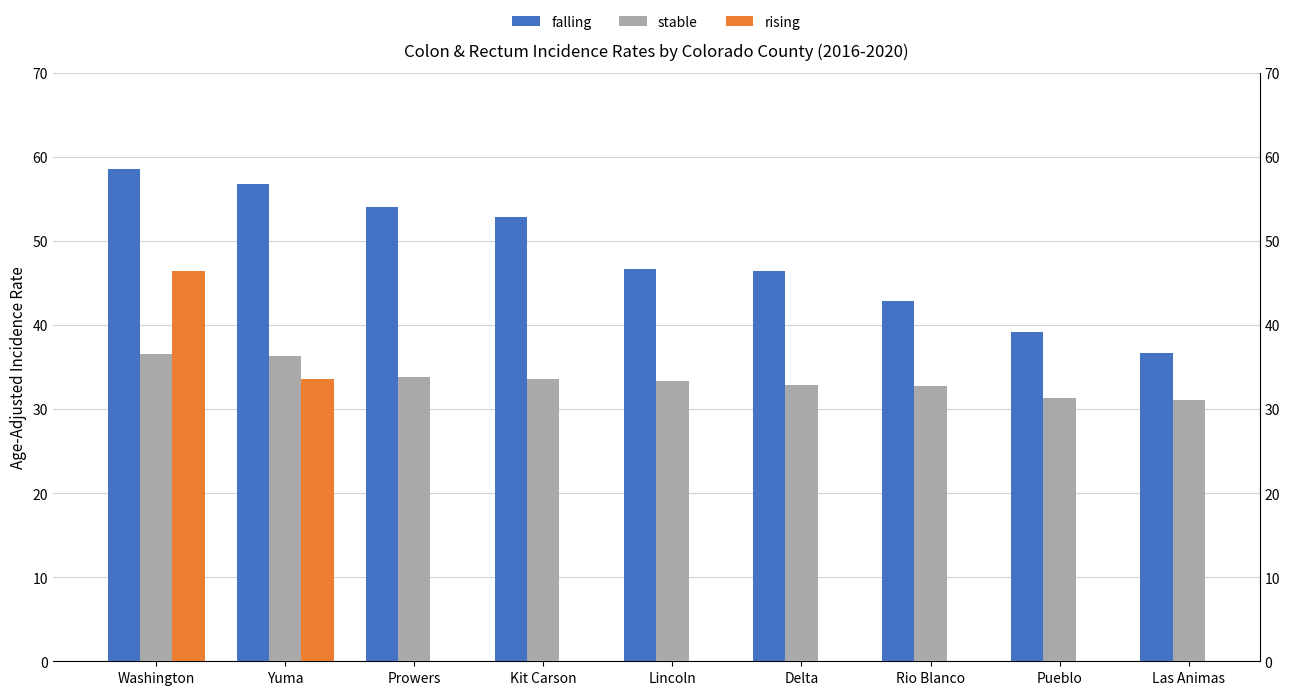

Does the chart contain stacked bars?

No